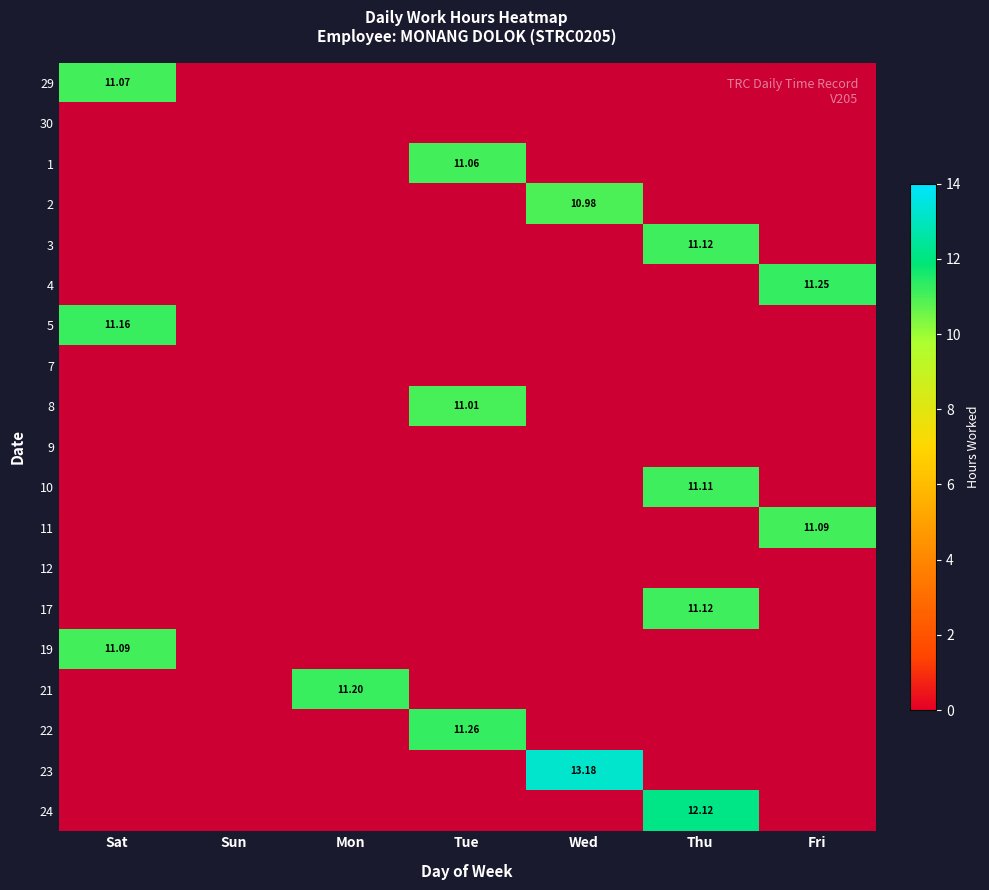

At how many categories does at least one series exceed 0?

6